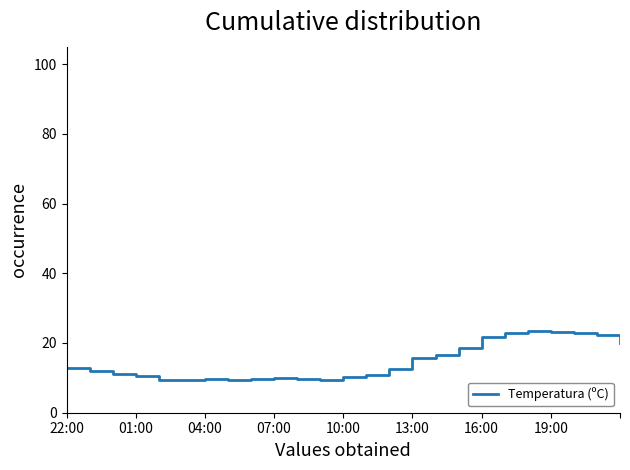

What is the greatest value displayed?

23.4